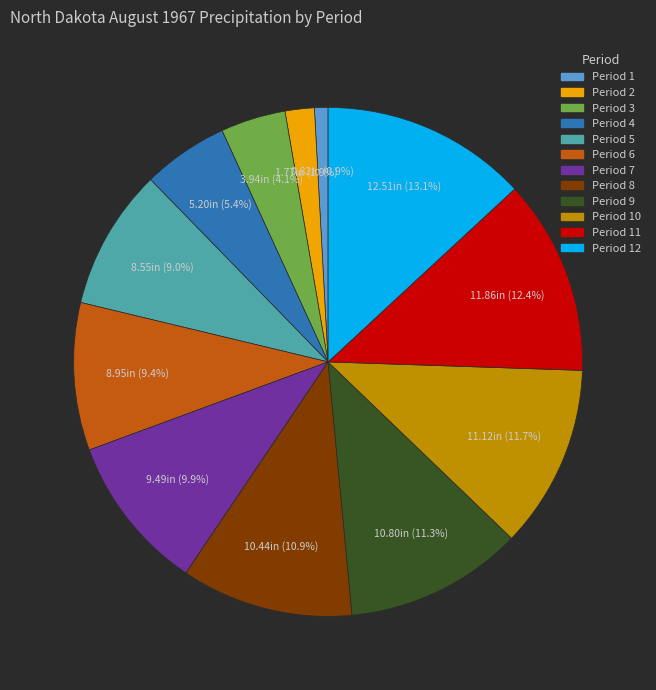

Is there a majority slice in this chart?

No